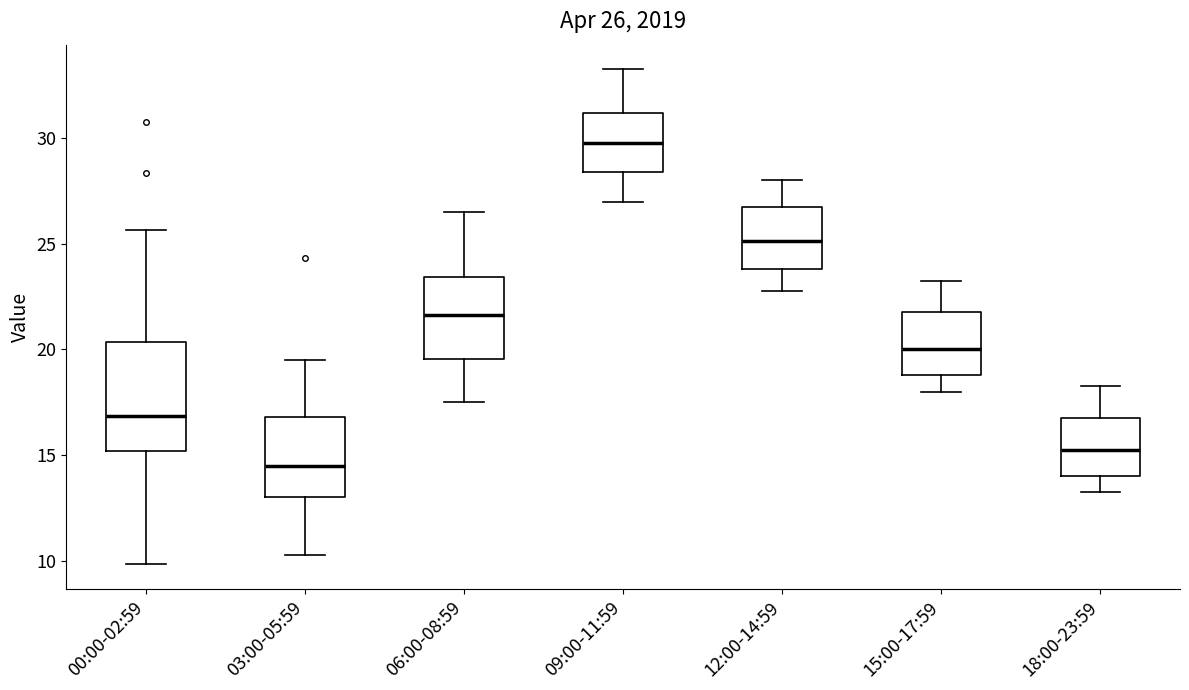

Which box's median line is the highest?

09:00-11:59